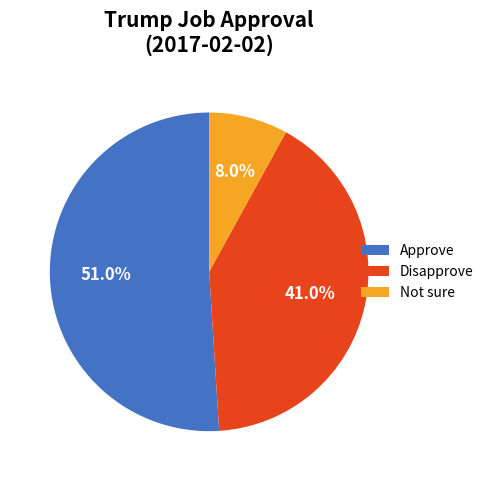

To the nearest percent, what is the difference between the Not sure and Approve slice percentages?

43%